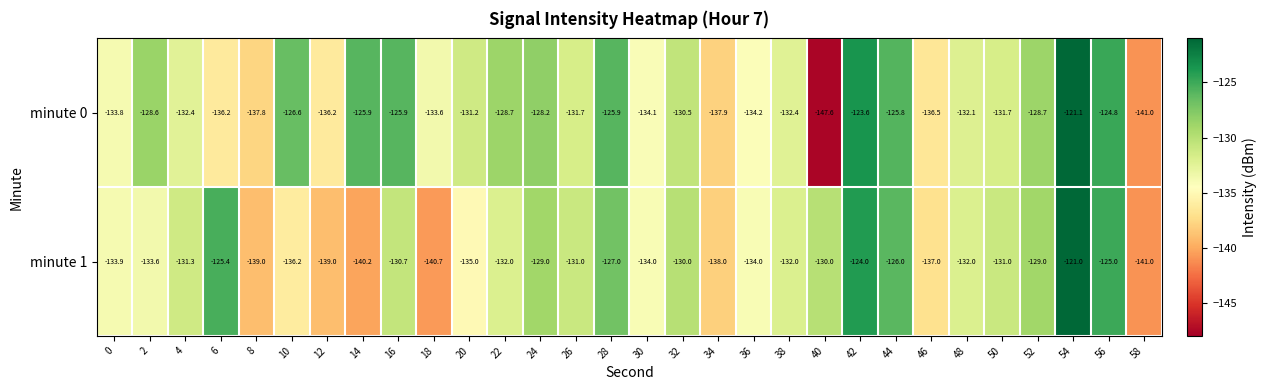

Which category has the lowest value across all series?

40